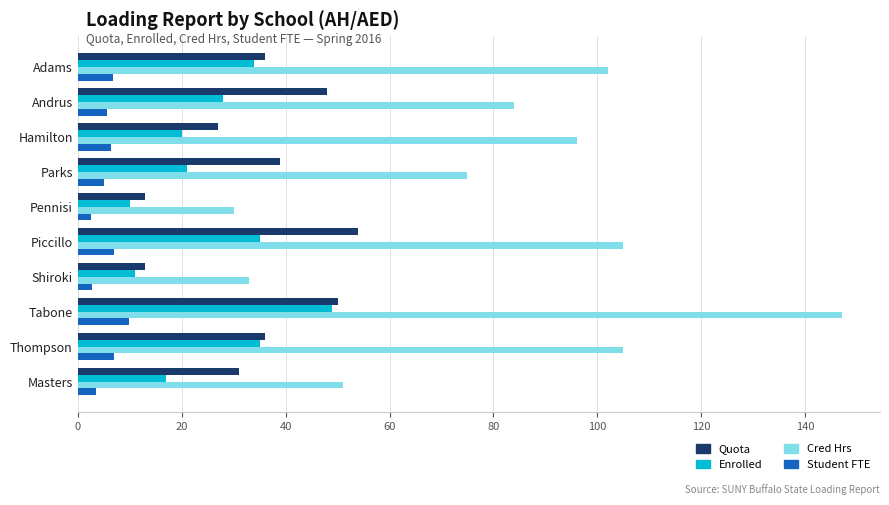

What is the sum of all Enrolled values?

260.0